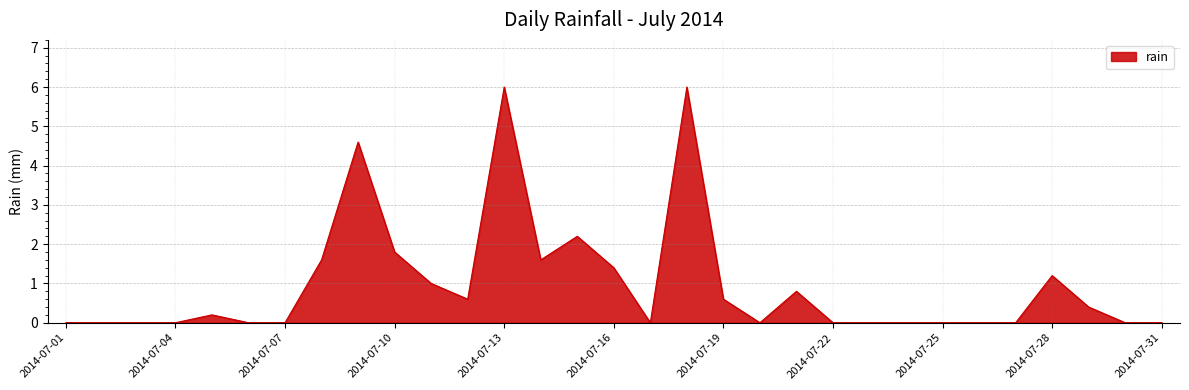

What is the value of the 28th point from the left?

1.2